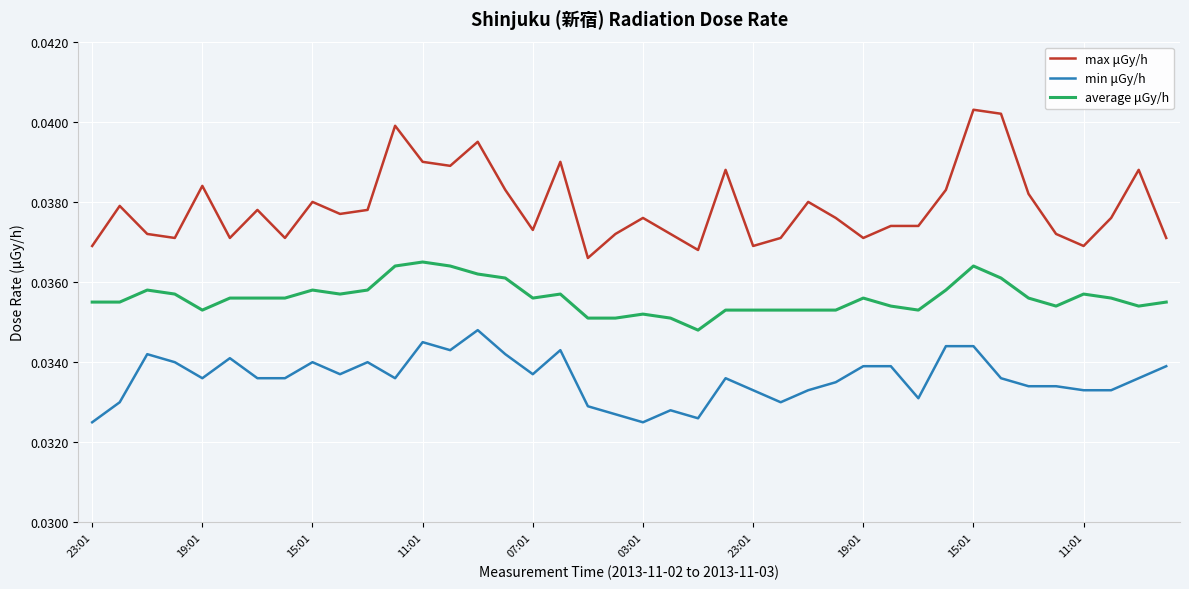

True or false: min μGy/h has more than 1 interior local peaks.

True